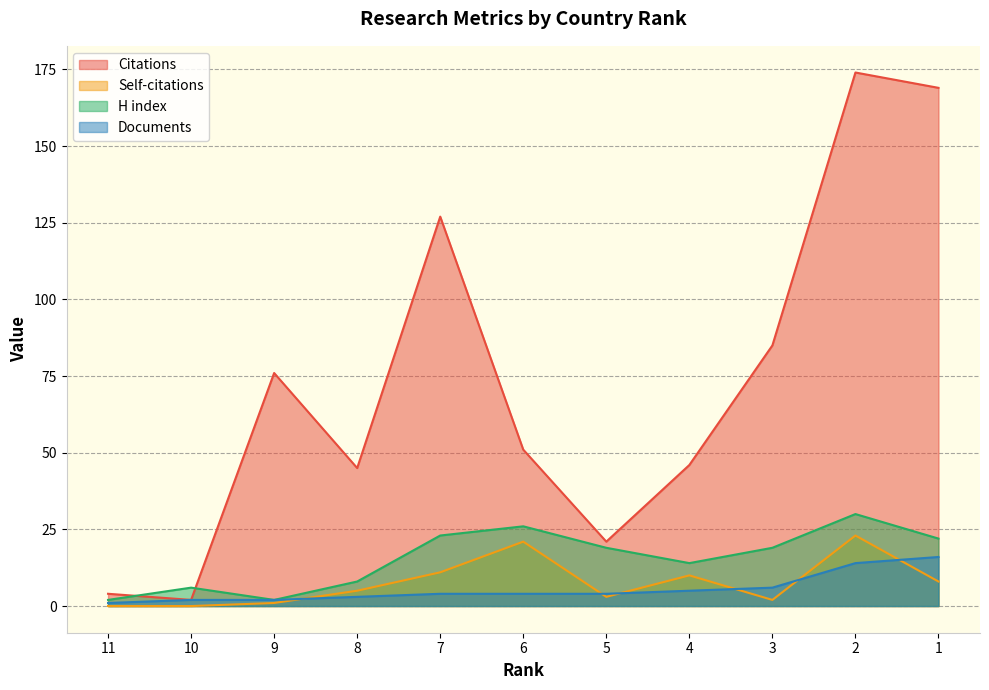

Reading left to right, list all the values displayed in this chart.

Citations: 4	2	76	45	127	51	21	46	85	174	169
Self-citations: 0	0	1	5	11	21	3	10	2	23	8
H index: 2	6	2	8	23	26	19	14	19	30	22
Documents: 1	2	2	3	4	4	4	5	6	14	16